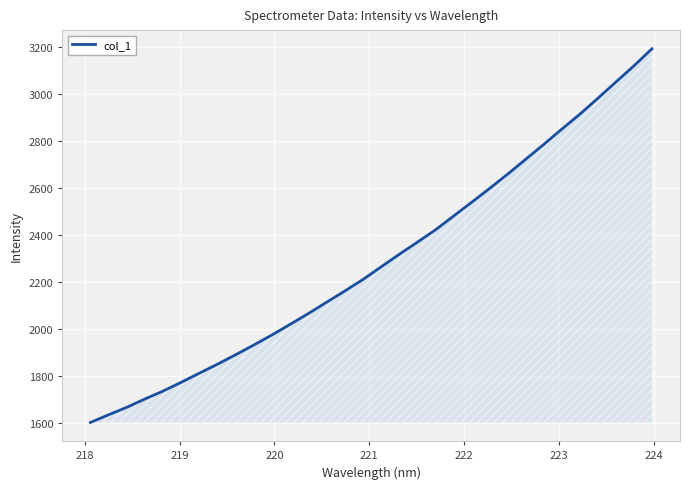

Does the chart display data point markers on the line(s)?

No